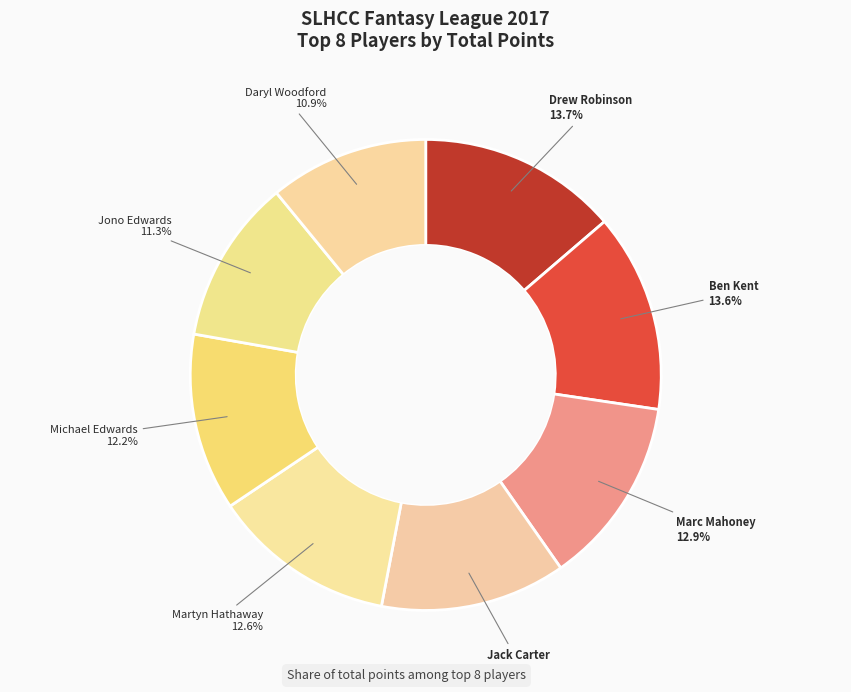

Count the number of slices in the pie.

8